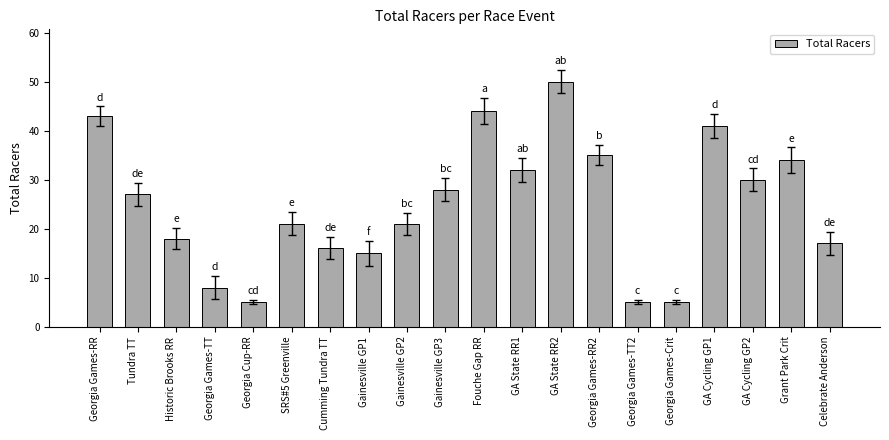

Which has a higher value, Georgia Games-TT or GA State RR1?

GA State RR1